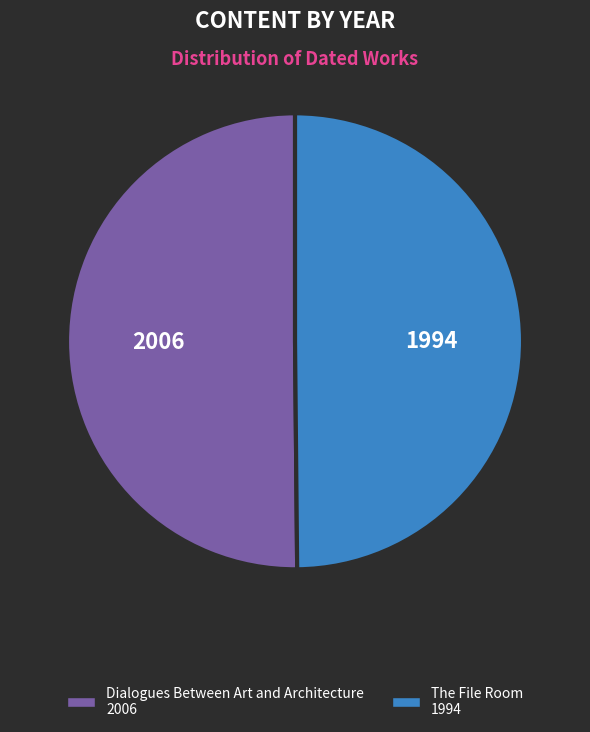

Approximately how many times larger is the value at The File Room compared to Dialogues Between Art and Architecture?

1.0